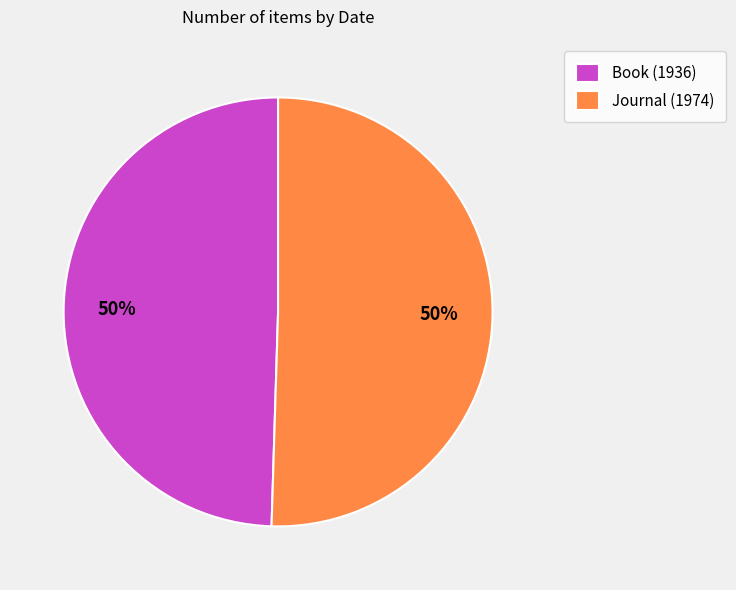

Approximately how many times larger is the value at Book (1936) compared to Journal (1974)?

1.0